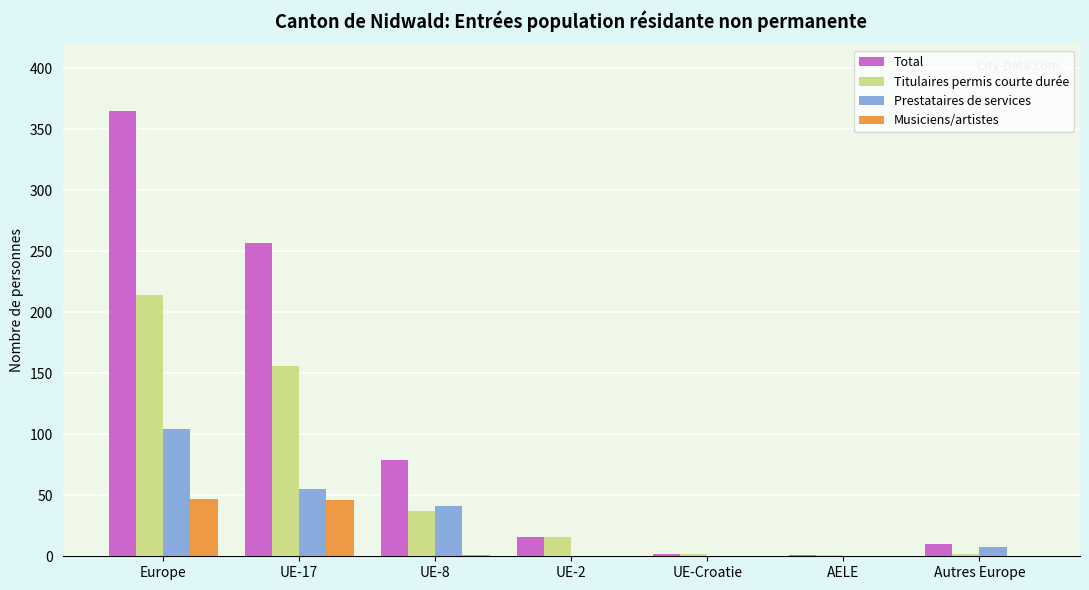

What is the approximate value of Prestataires de services at UE-17?

55